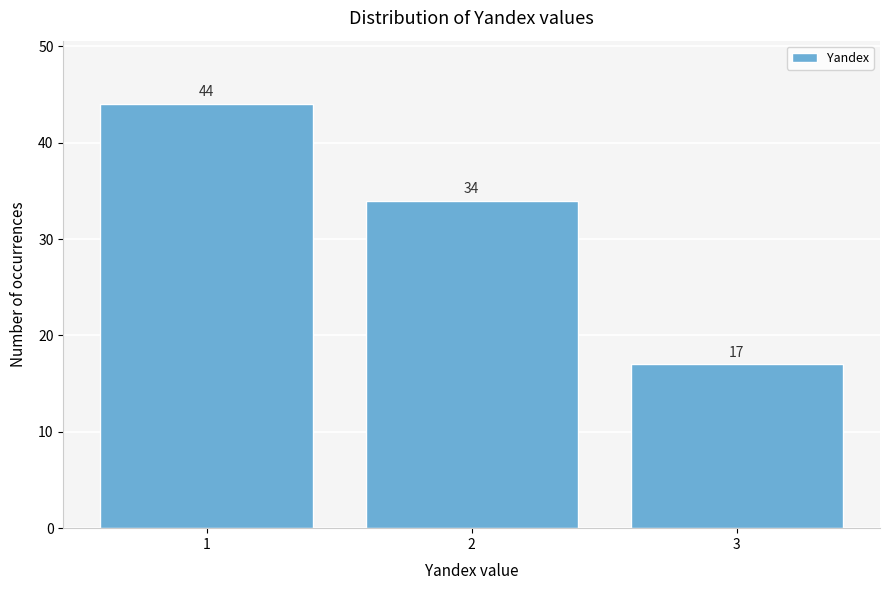

Reading left to right, extract all data points from this chart.

1=44	2=34	3=17